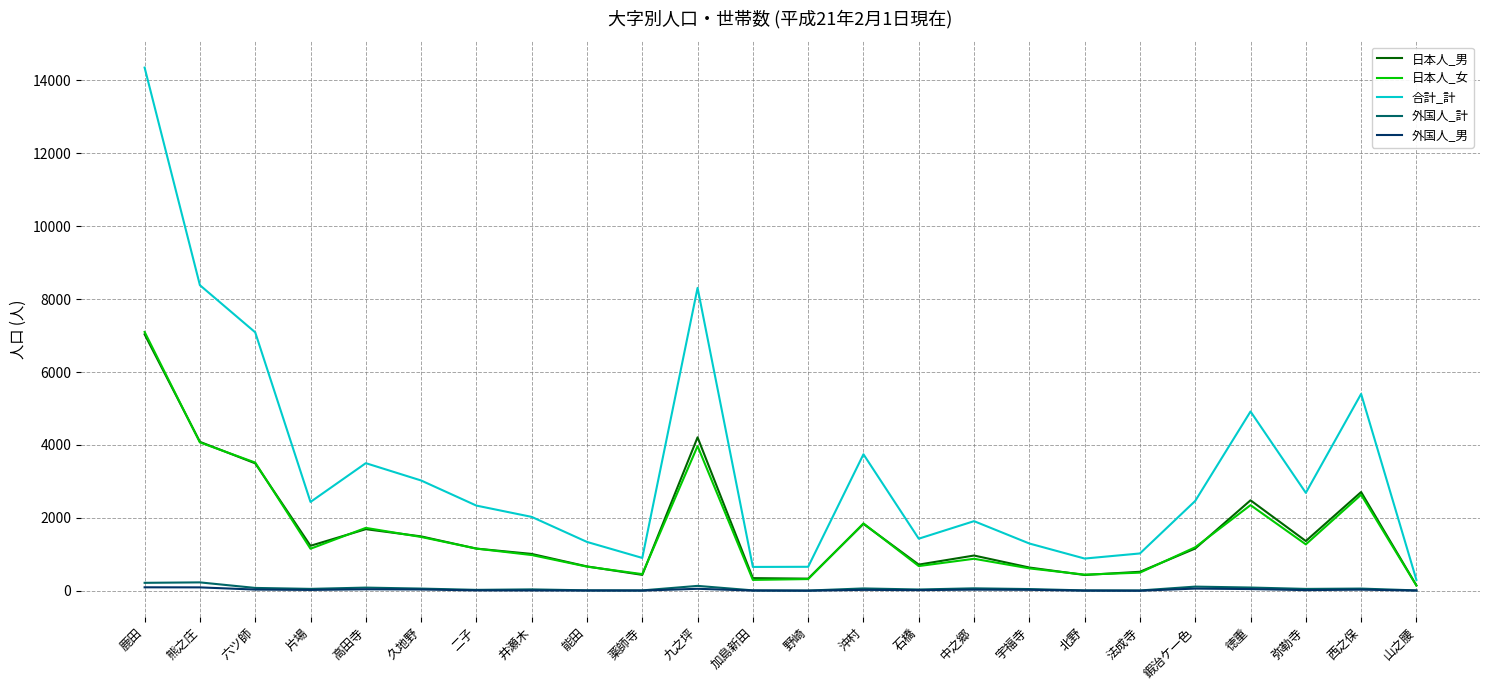

At which label does 日本人_女 reach its peak?

鹿田